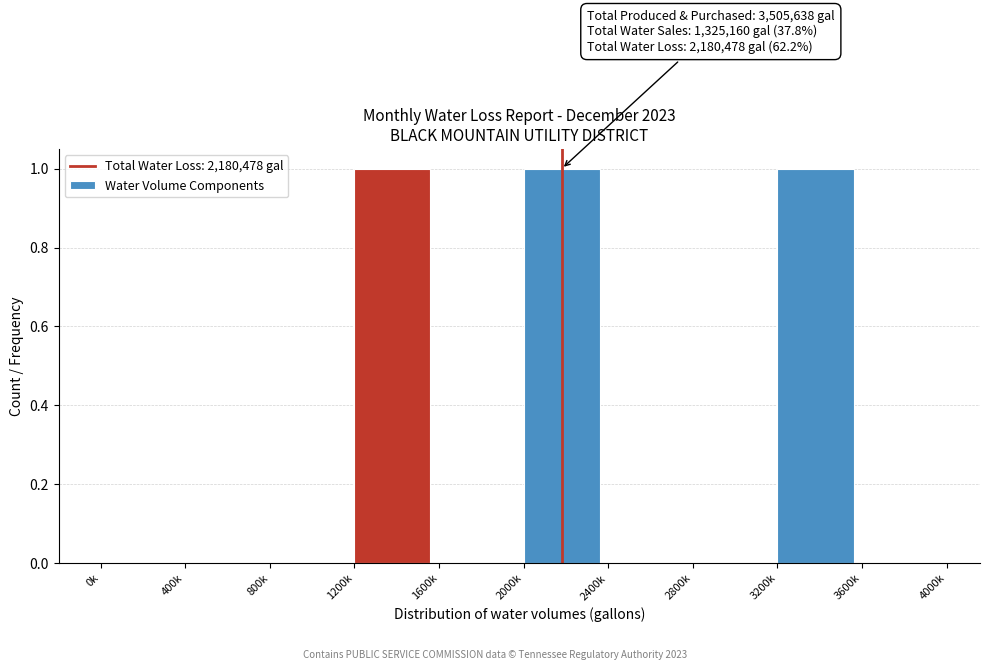

Reading left to right, extract all data points from this chart.

0k=0	400k=0	800k=0	1200k=1	1600k=0	2000k=1	2400k=0	2800k=0	3200k=1	3600k=0